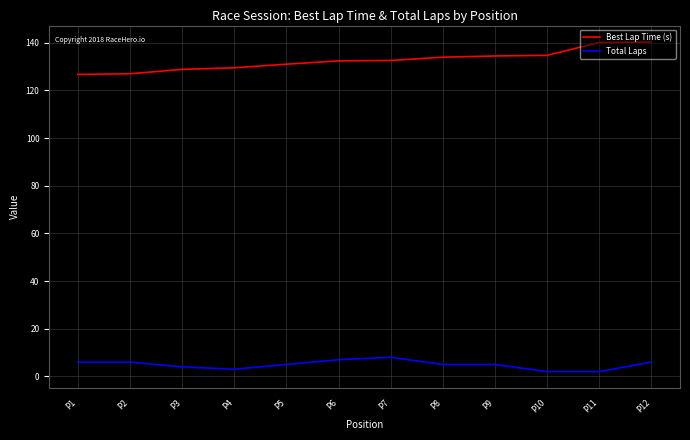

What is the minimum value for Best Lap Time (s)?

126.7